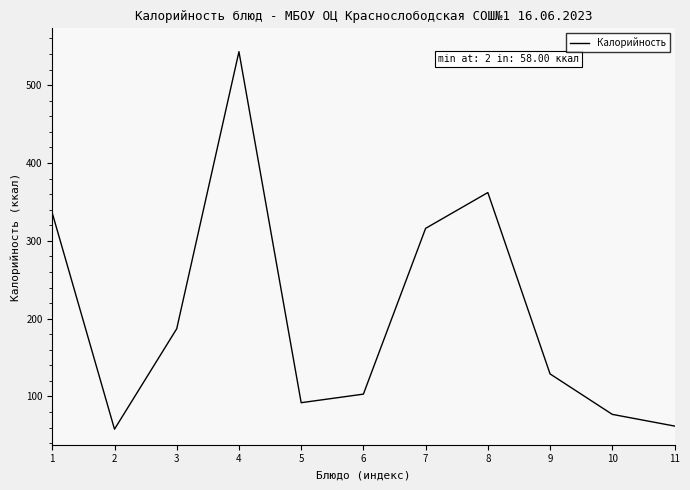

What is the maximum value shown in the chart?

543.0